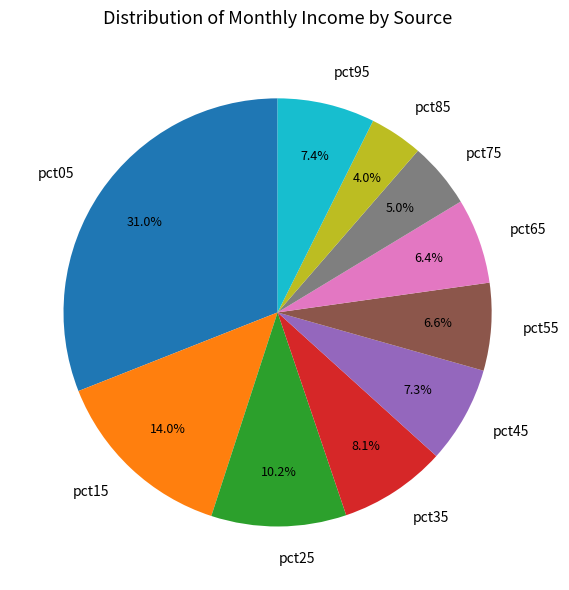

Does pct25 represent more than half of the total?

No